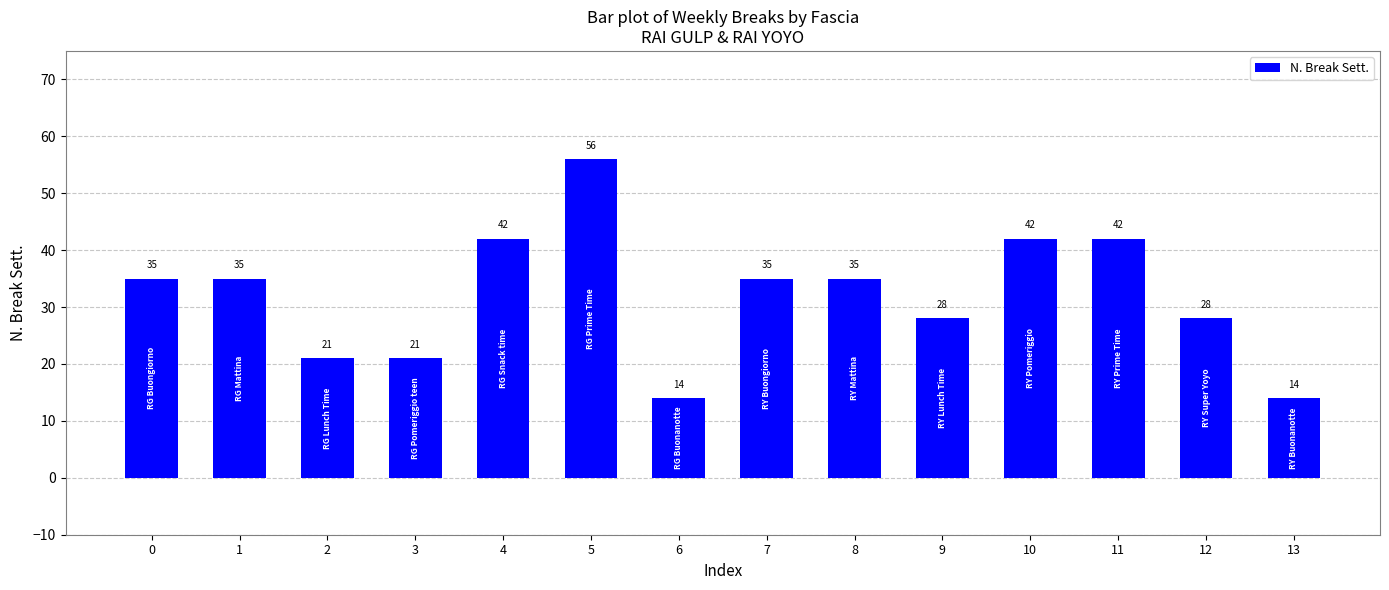

Count the number of categories in the chart.

14